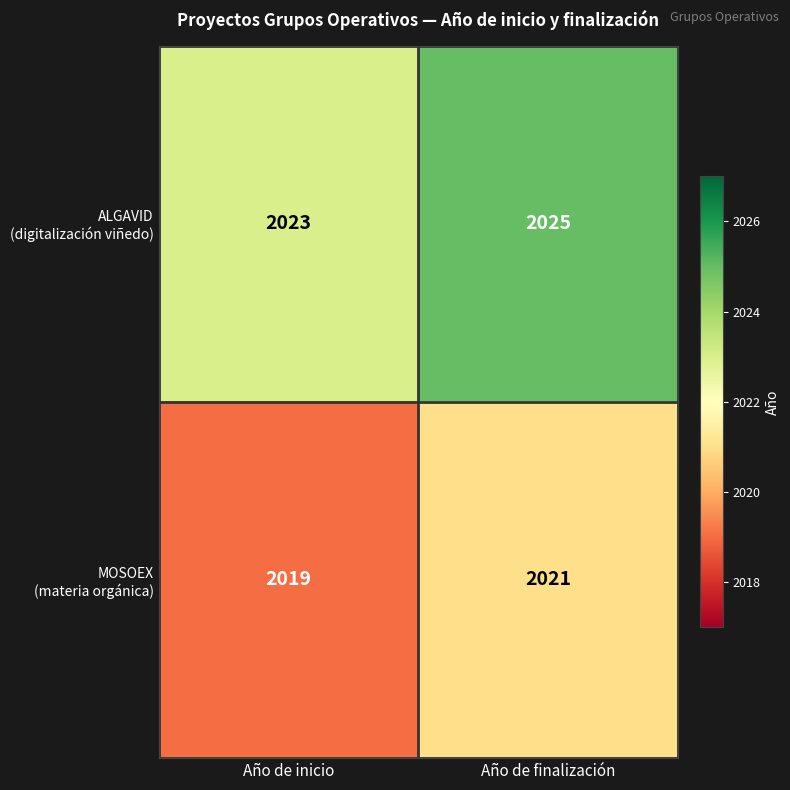

What is the spread (max minus min) of values at Año de finalización?

4